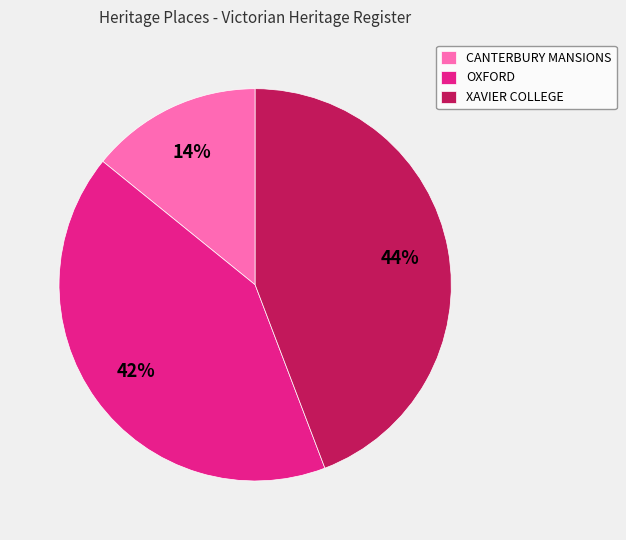

What is the largest slice in the pie chart?

XAVIER COLLEGE